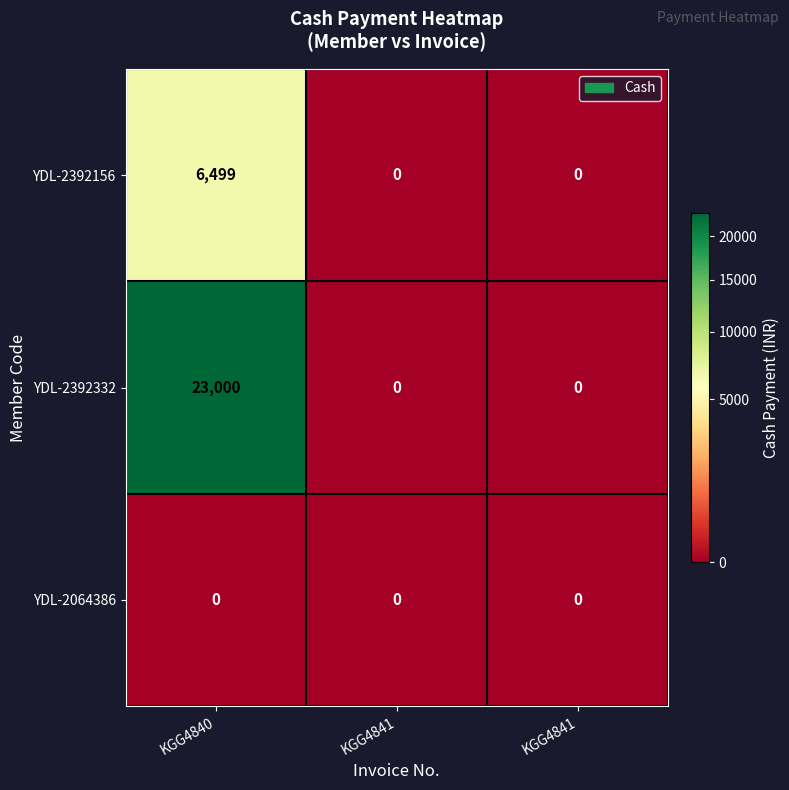

Reading left to right, transcribe all the data shown in this chart.

YDL-2392156: KGG4840=6499	KGG4841=0	KGG4841=0
YDL-2392332: KGG4840=23000	KGG4841=0	KGG4841=0
YDL-2064386: KGG4840=0	KGG4841=0	KGG4841=0